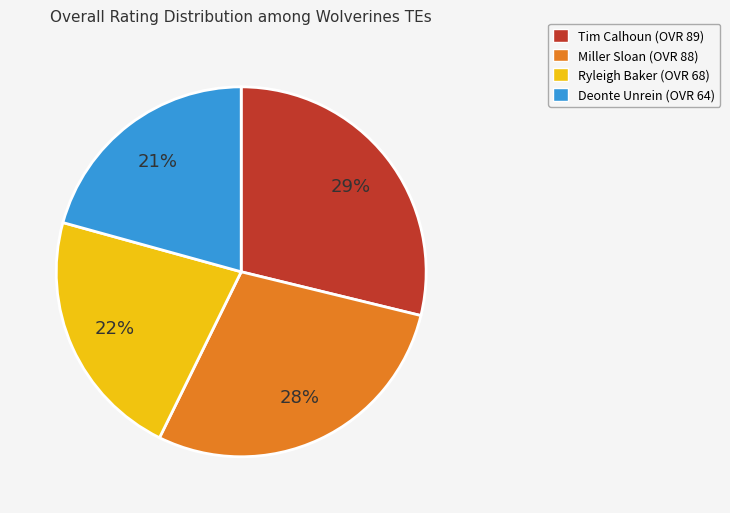

The Ryleigh slice represents 22% of the pie. True or false?

True